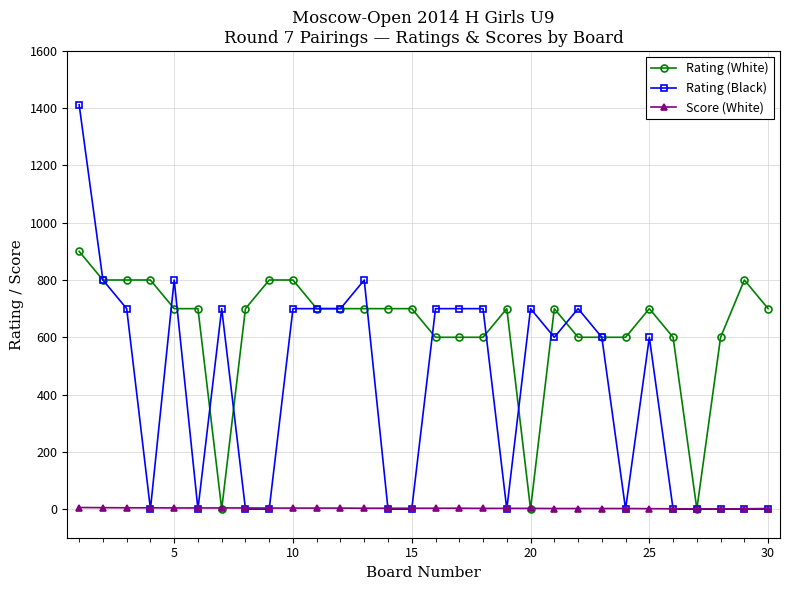

What is the maximum value shown in the chart?

1412.0